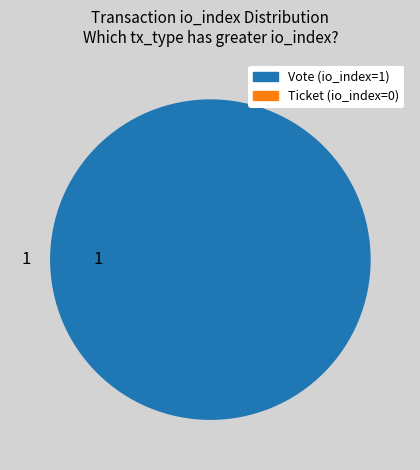

Which category has the biggest portion of the pie?

Vote (io_index=1)